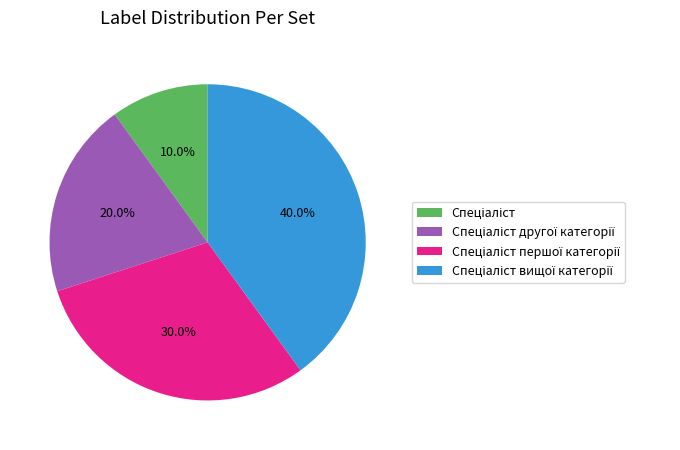

Is there a majority slice in this chart?

No